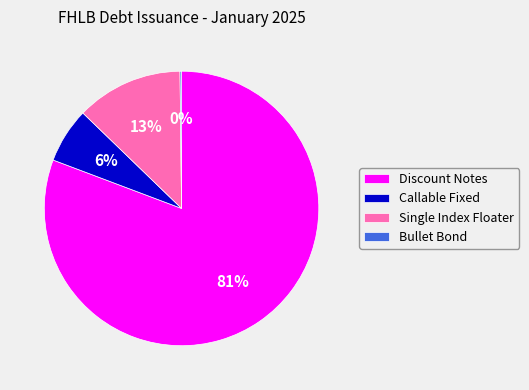

Which has a higher value, Callable Fixed or Single Index Floater?

Single Index Floater